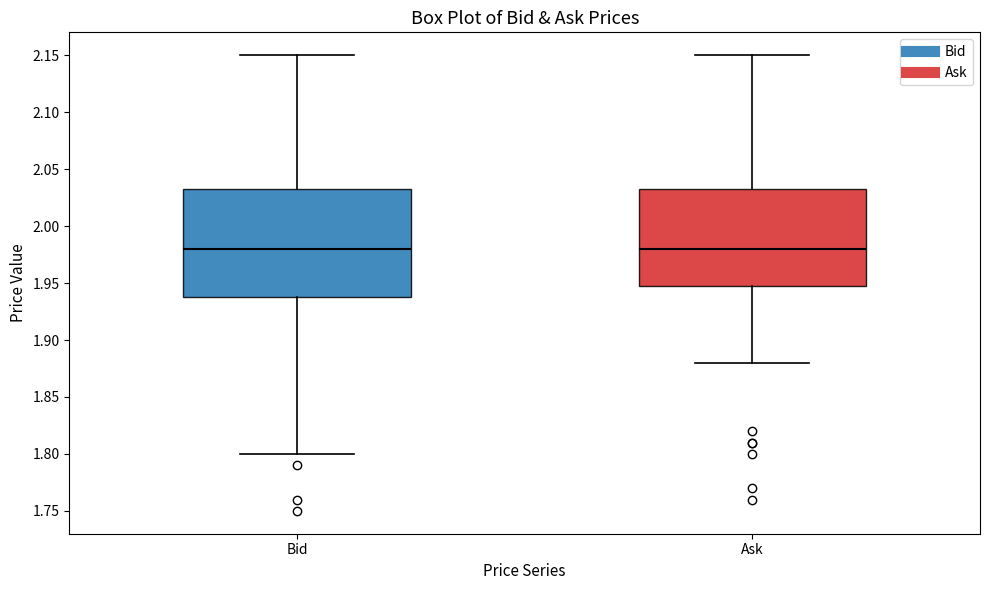

Reading left to right, transcribe this box plot: for each box, give where its median line is, the range the box spans, and where its two whiskers end, as read against the y-axis. The values are not printed on the chart, so give them approximately, as read against the axis.

Bid: median 1.980, box 1.940 to 2.035, whiskers 1.800 to 2.150
Ask: median 1.980, box 1.950 to 2.035, whiskers 1.880 to 2.150